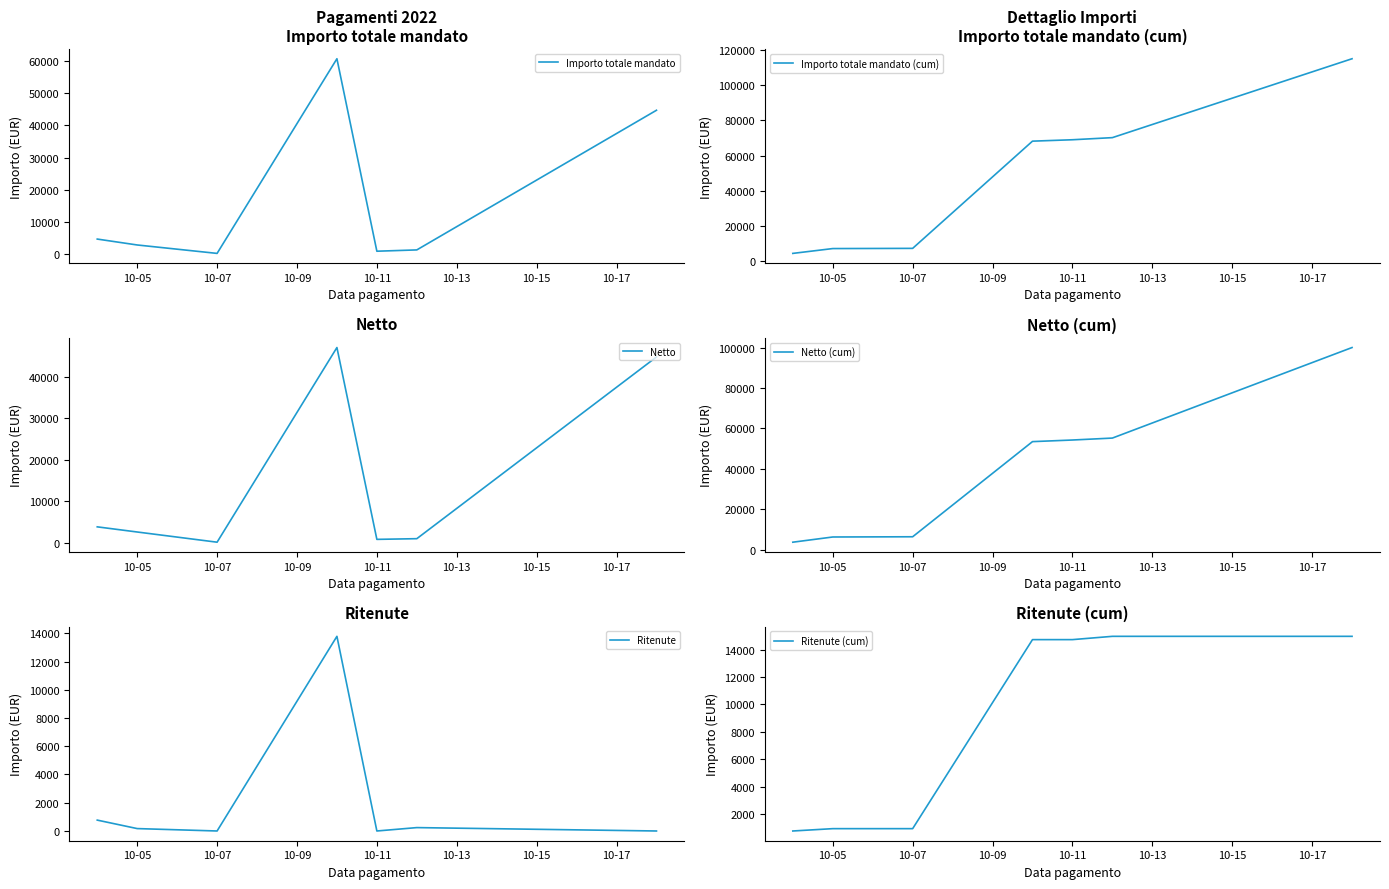

Does the chart have visible grid lines?

No